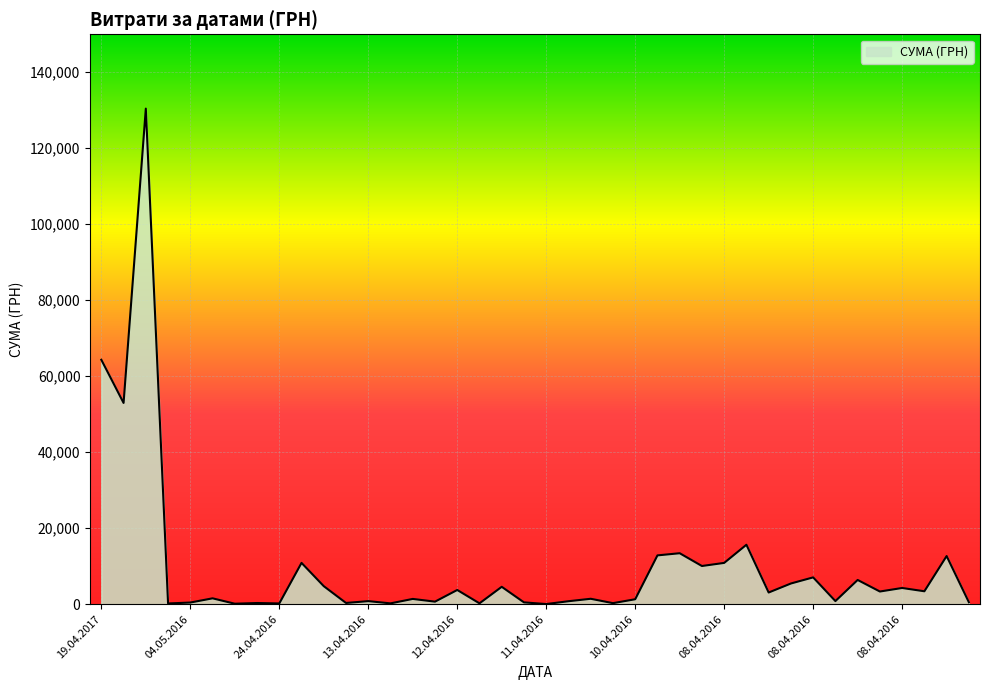

Count the number of data series in this chart.

1